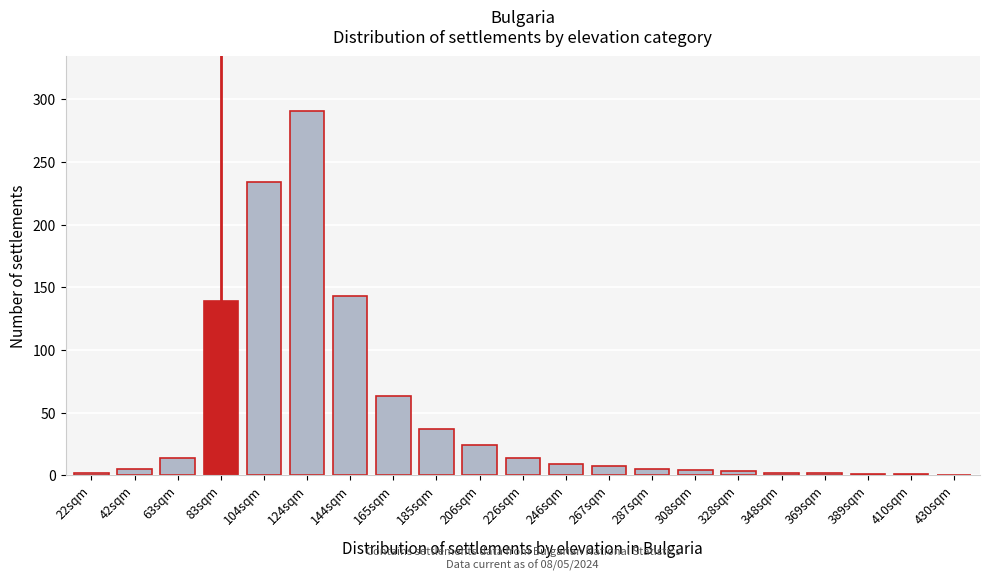

What is the sum of all values?

1000